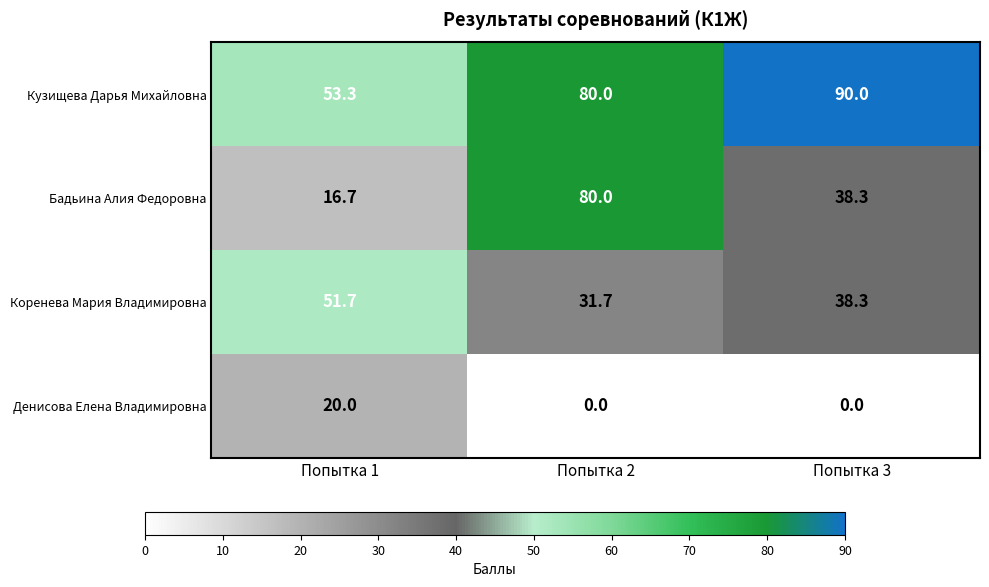

What is the sum of the Денисова Елена Владимировна values at Попытка 2 and Попытка 1?

20.0